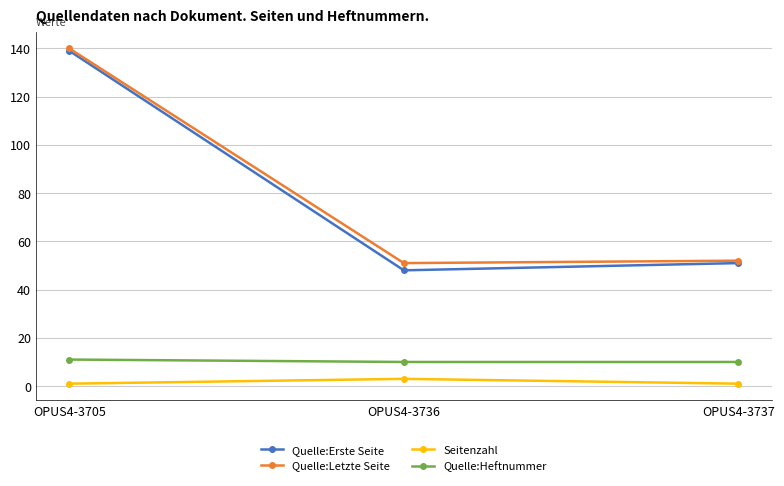

What is the difference between the maximum and minimum values in the Quelle:Erste Seite series?

91